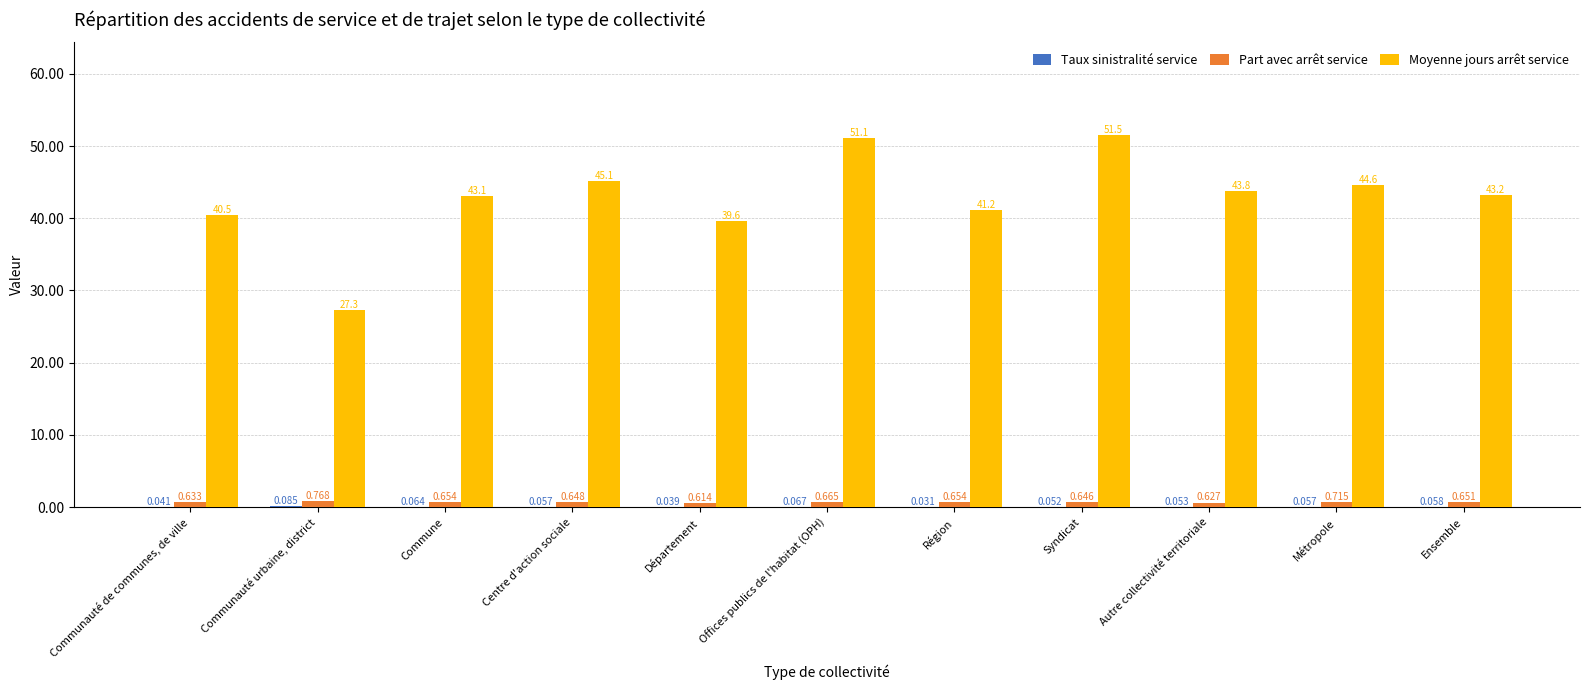

Where does the Moyenne jours arrêt service series first go above 43?

Commune